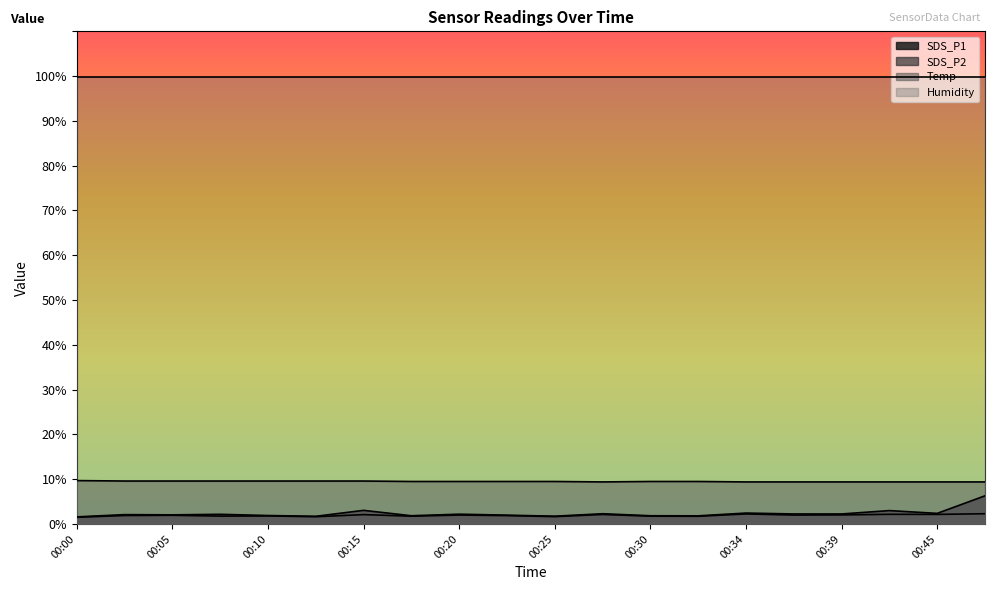

At how many categories does at least one series exceed 2?

20